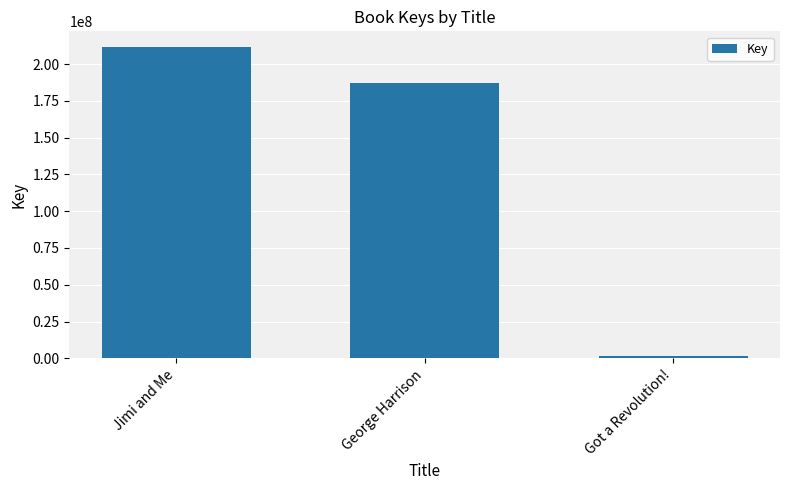

What value does the data have at Jimi and Me, to the nearest 100?

211720600